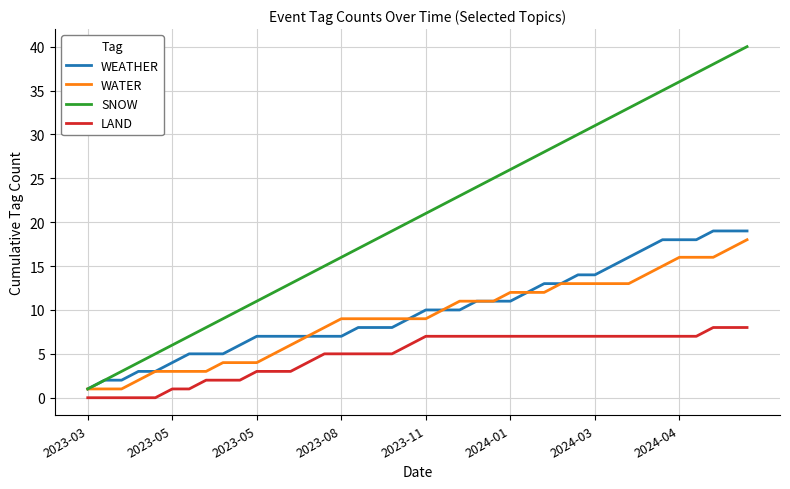

Count the number of categories in the chart.

40